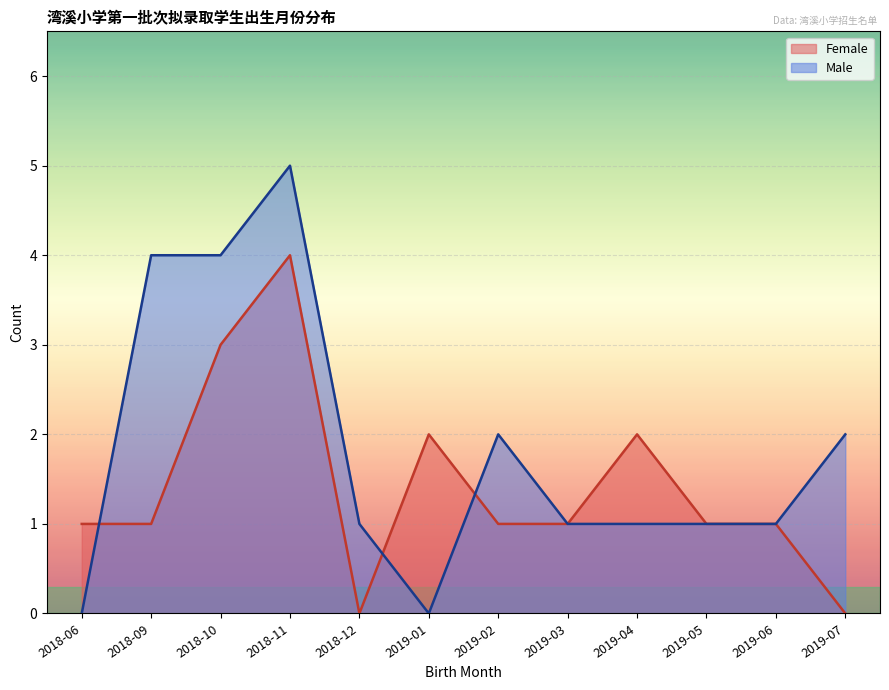

What is the label of the 6th point from the left?

2019-01